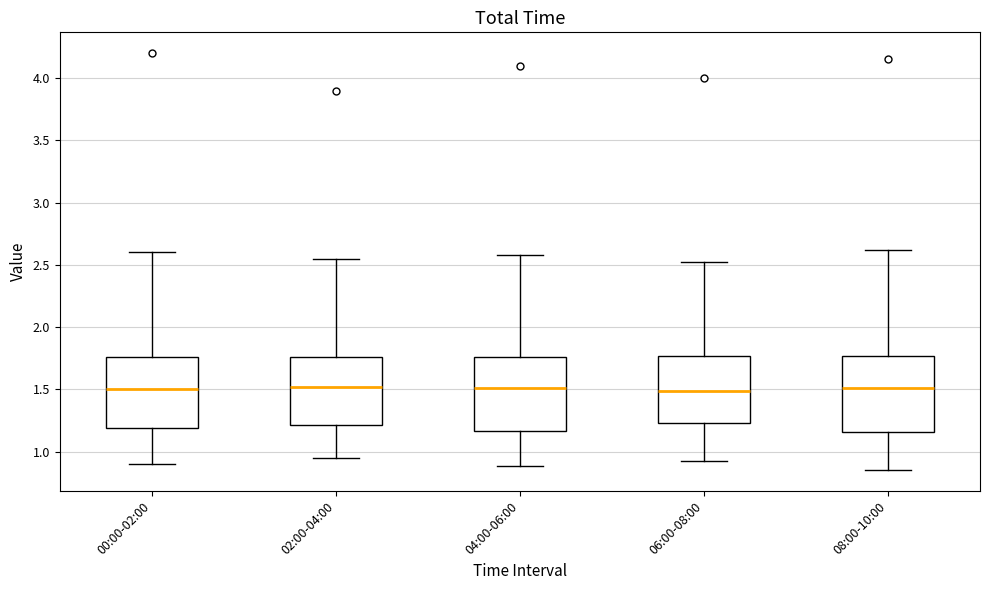

Where is the lower edge of the box for 00:00-02:00 on the y-axis? The values are not printed on the chart, so give them approximately, as read against the axis.

1.20